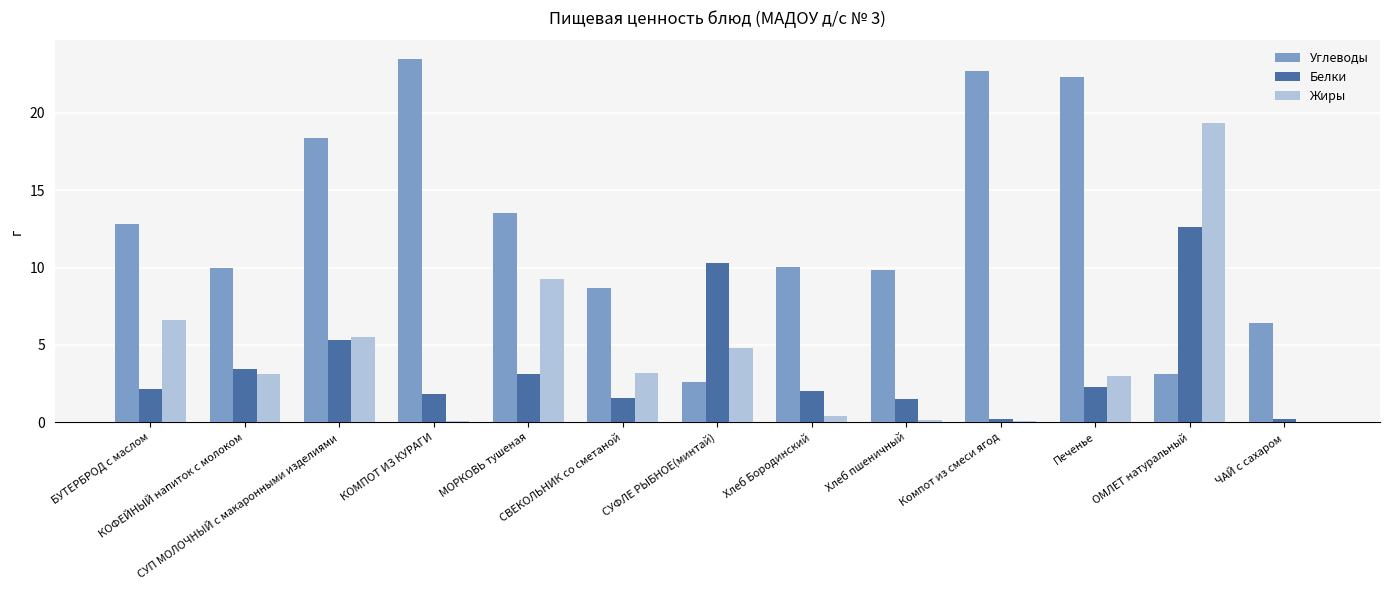

At which category is the sum across all series the highest?

ОМЛЕТ натуральный